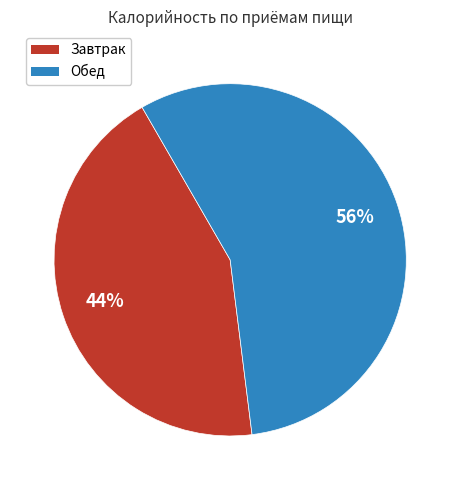

To the nearest percent, what portion does Обед represent?

56%